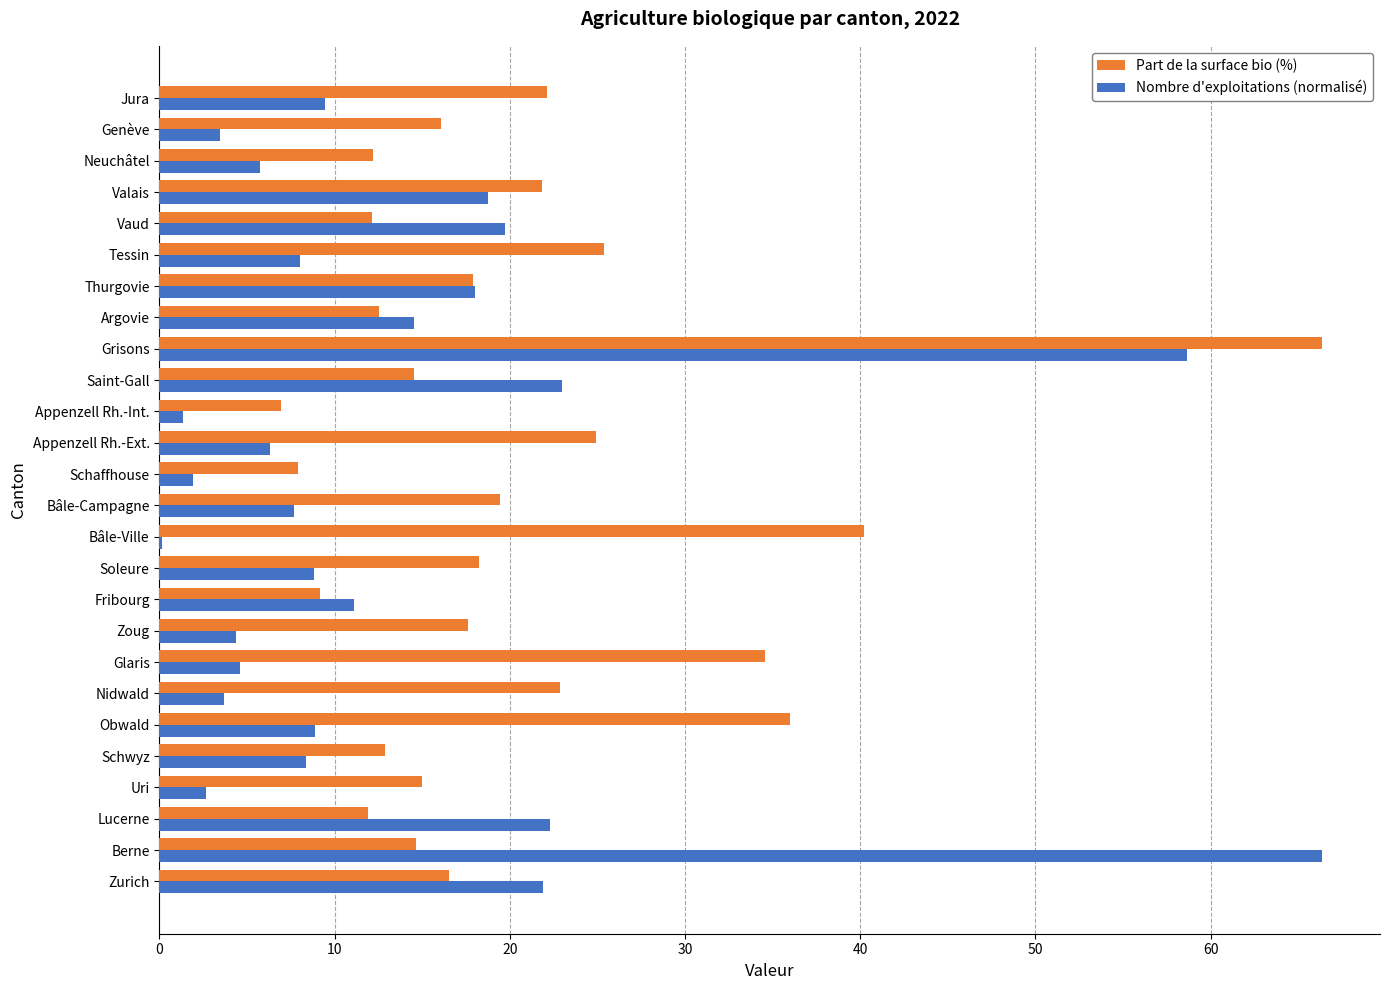

What is the maximum value for Nombre d'exploitations (normalisé)?

66.4